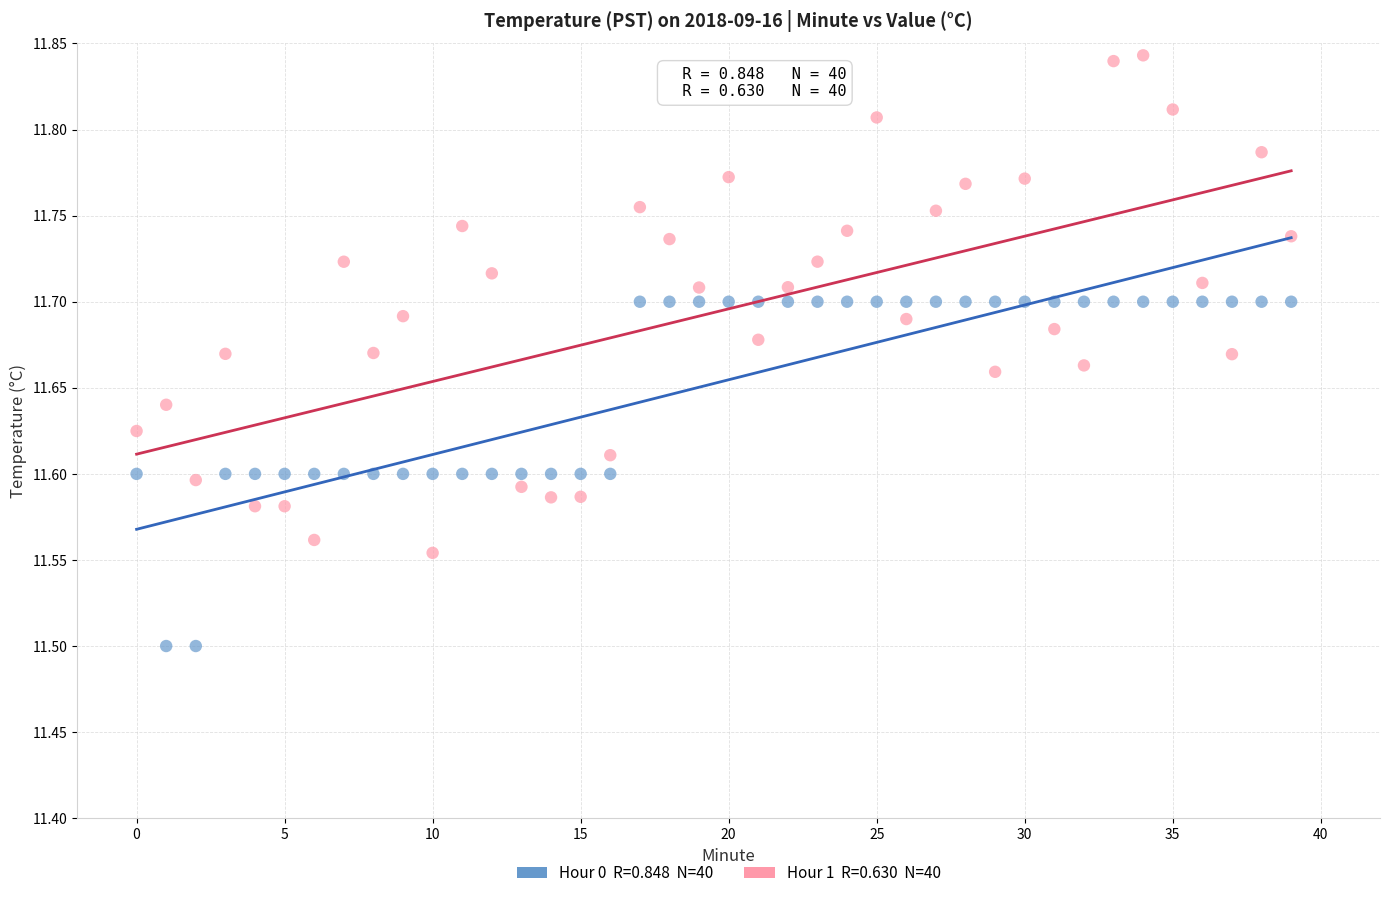

Across all data points, what is the range of Y values (max minus min)?

0.3